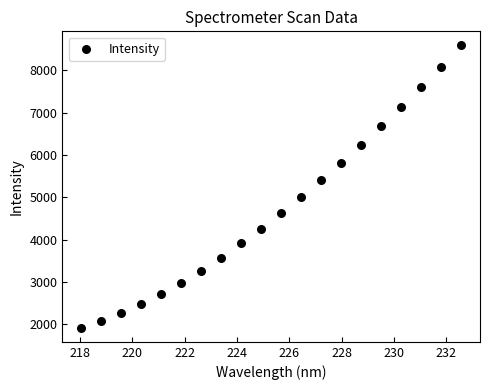

What is the range of Y values (max minus min)?

6661.1